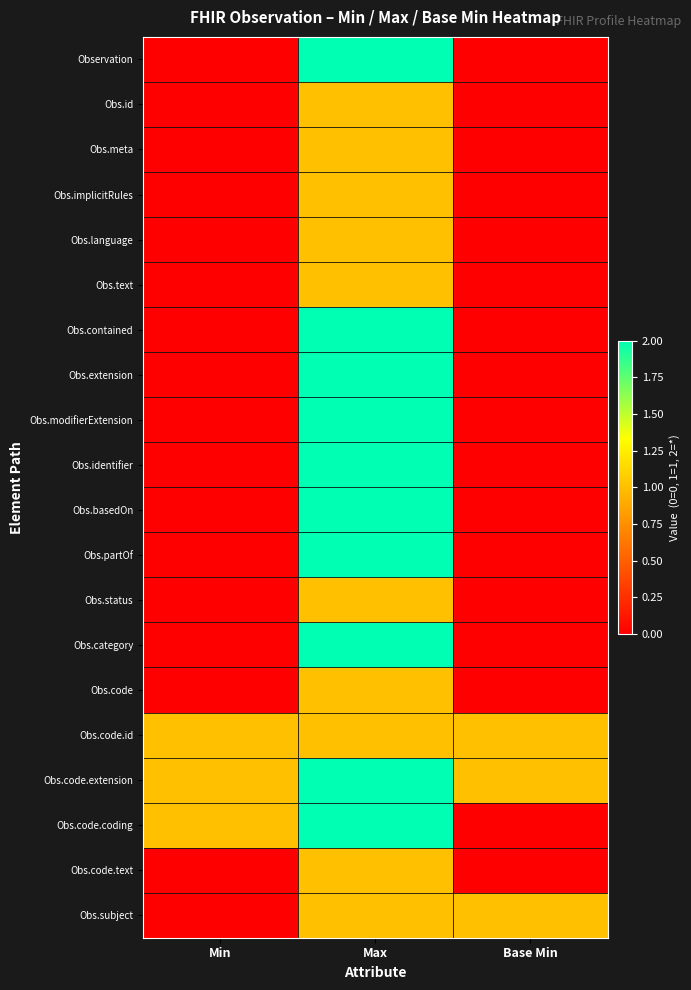

Count the number of categories in the chart.

3